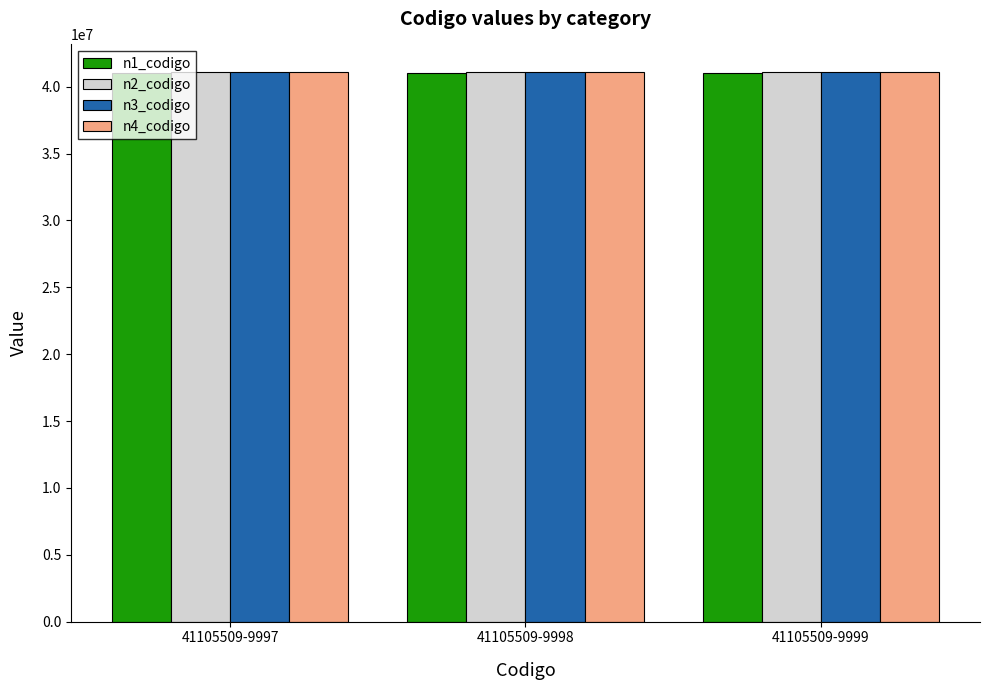

The value of n4_codigo at 41105509-9999 is 70679598. True or false?

False